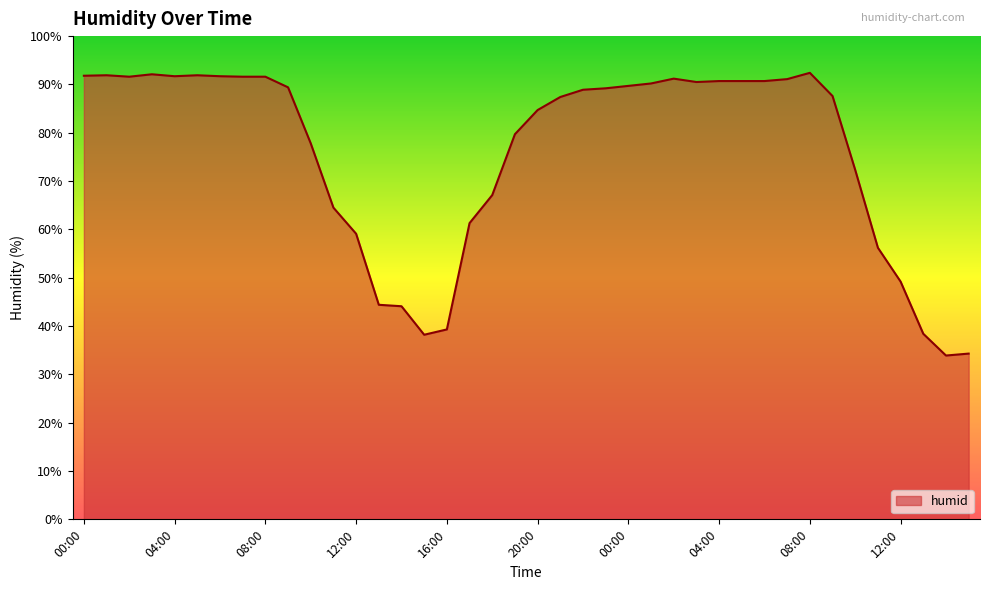

What is the smallest value displayed?

33.9